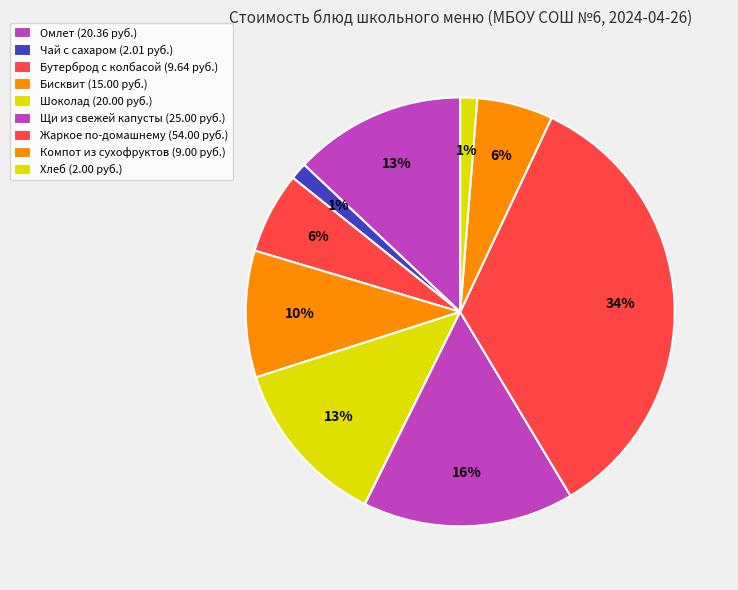

What is the largest slice in the pie chart?

Жаркое по-домашнему